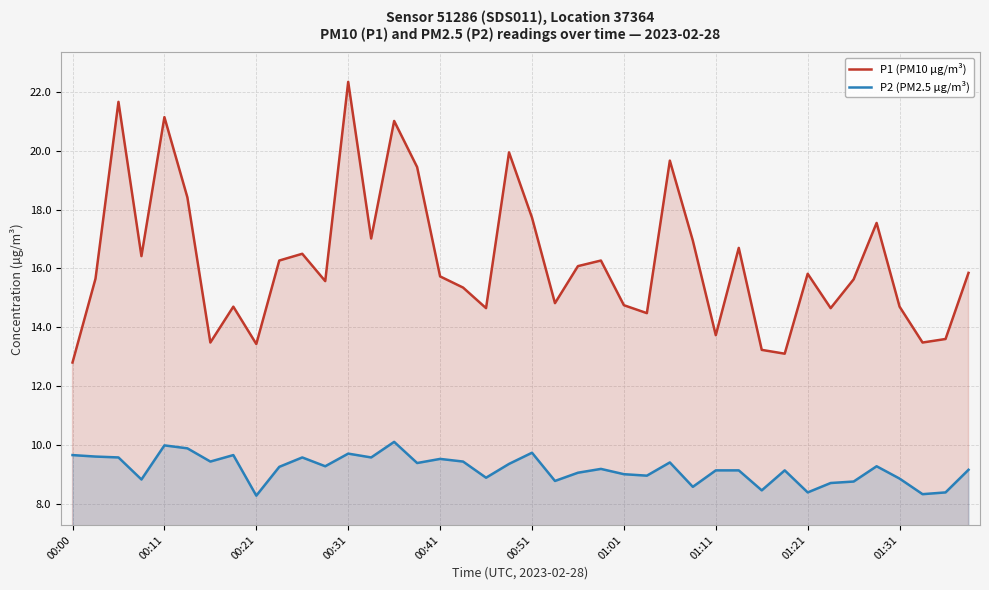

What is the difference between the maximum and minimum values in the P1 (PM10 µg/m³) series?

9.6